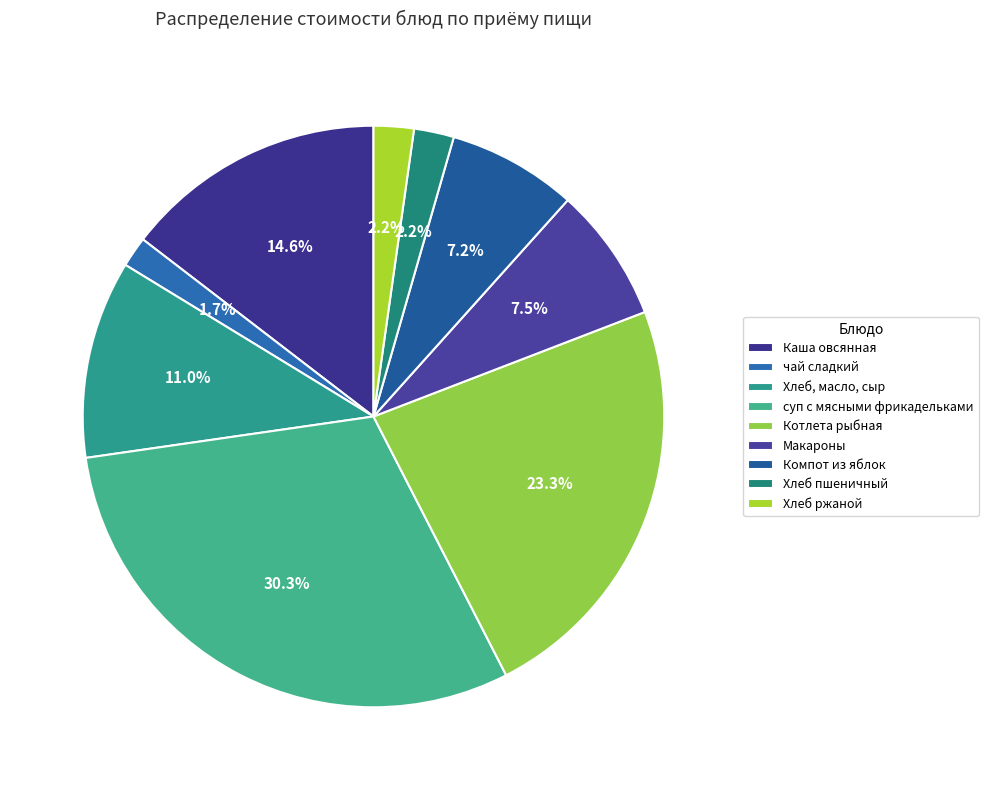

What percentage is the Хлеб, масло, сыр slice, to the nearest percent?

11%